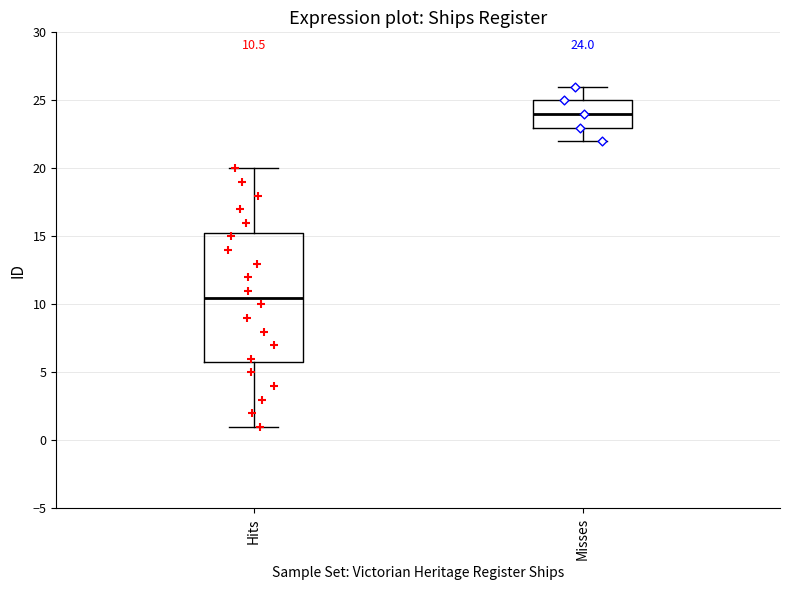

Which box's median line is the lowest?

Hits